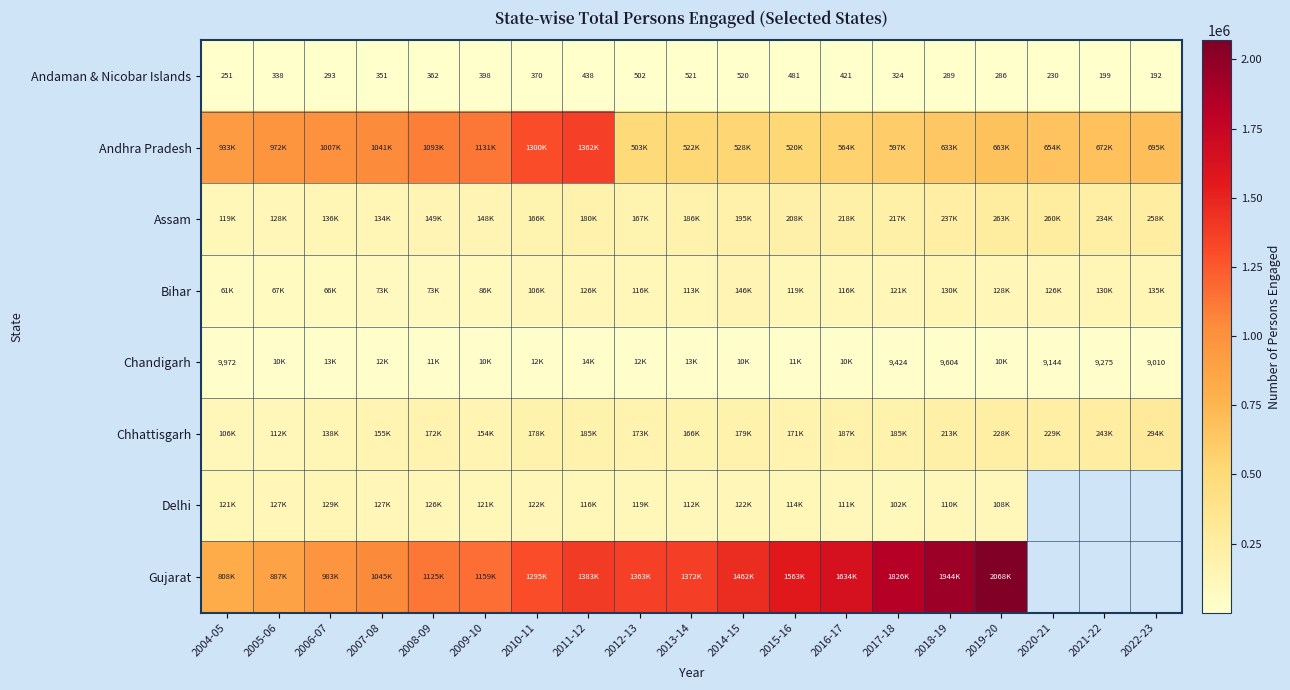

What is the difference between the highest and lowest values at 2015-16?

1563387